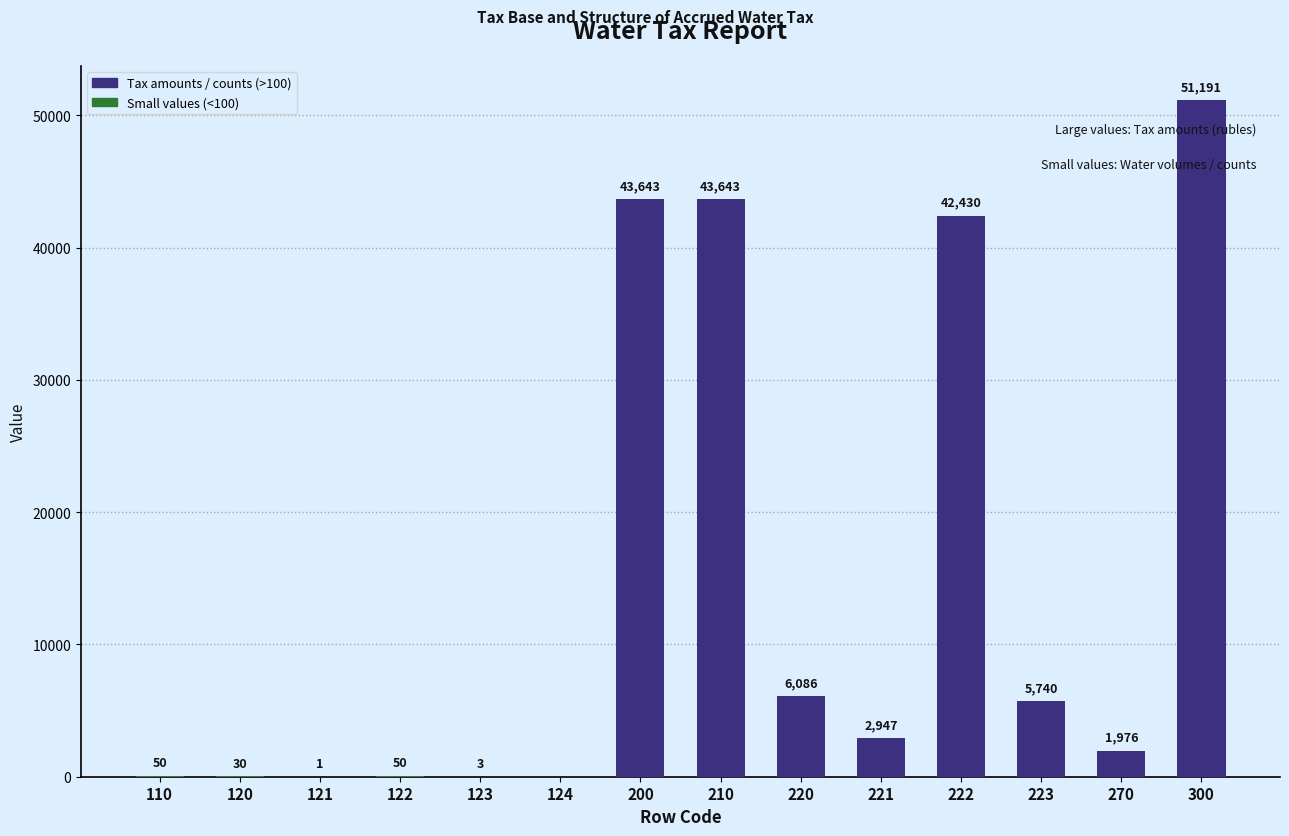

What is the greatest value displayed?

51191